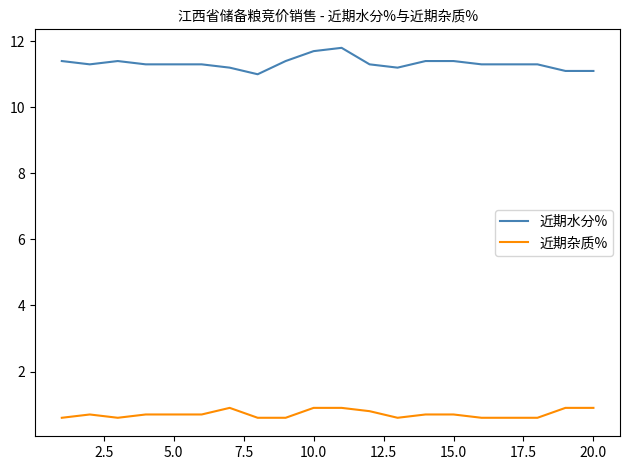

What is the sum of all 近期杂质% values?

14.3